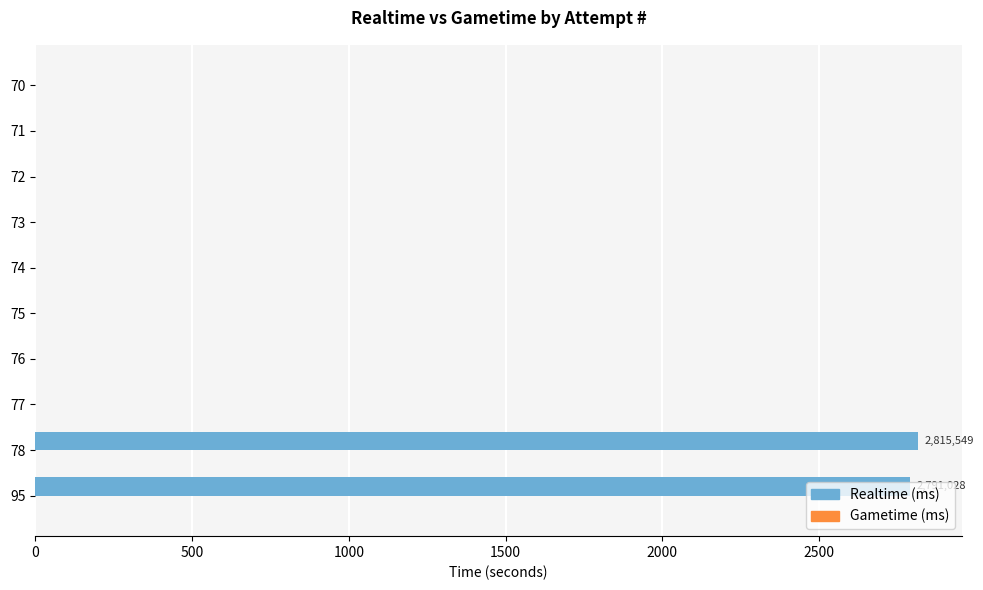

What is the sum of the values at 73 and 95?

2791.0